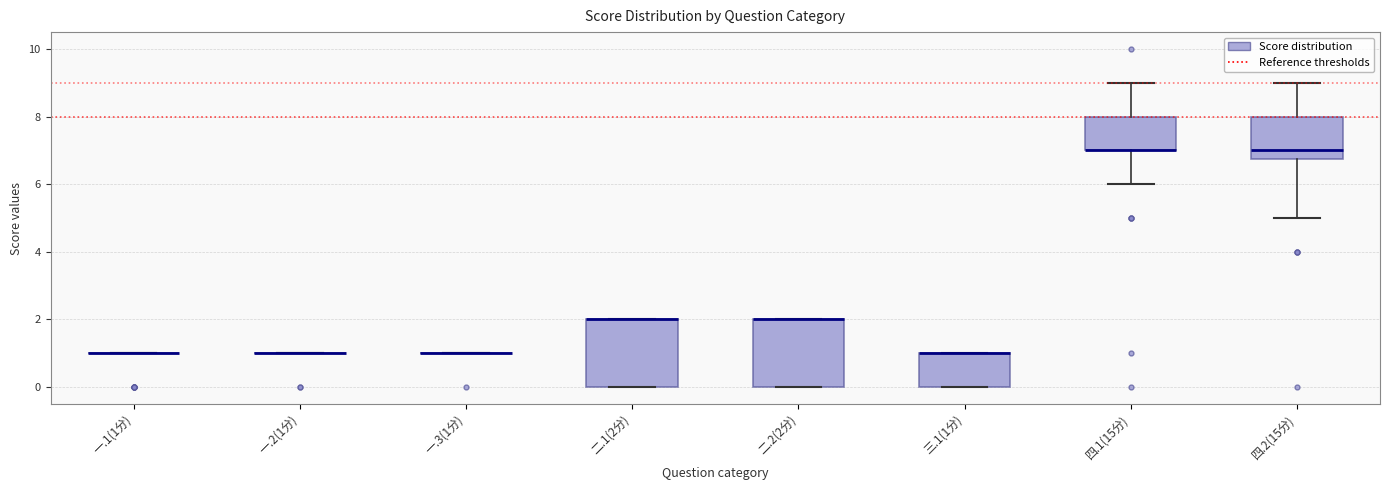

Reading left to right, transcribe this box plot: for each box, give where its median line is, the range the box spans, and where its two whiskers end, as read against the y-axis. The values are not printed on the chart, so give them approximately, as read against the axis.

一.1(1分): box collapsed to a line at 1.0, whiskers 1.0 to 1.0
一.2(1分): box collapsed to a line at 1.0, whiskers 1.0 to 1.0
一.3(1分): box collapsed to a line at 1.0, whiskers 1.0 to 1.0
二.1(2分): median 2.0 (drawn on the box's upper edge), box 0.0 to 2.0, whiskers 0.0 to 2.0
二.2(2分): median 2.0 (drawn on the box's upper edge), box 0.0 to 2.0, whiskers 0.0 to 2.0
三.1(1分): median 1.0 (drawn on the box's upper edge), box 0.0 to 1.0, whiskers 0.0 to 1.0
四.1(15分): median 7.0 (drawn on the box's lower edge), box 7.0 to 8.0, whiskers 6.0 to 9.0
四.2(15分): median 7.0, box 6.8 to 8.0, whiskers 5.0 to 9.0